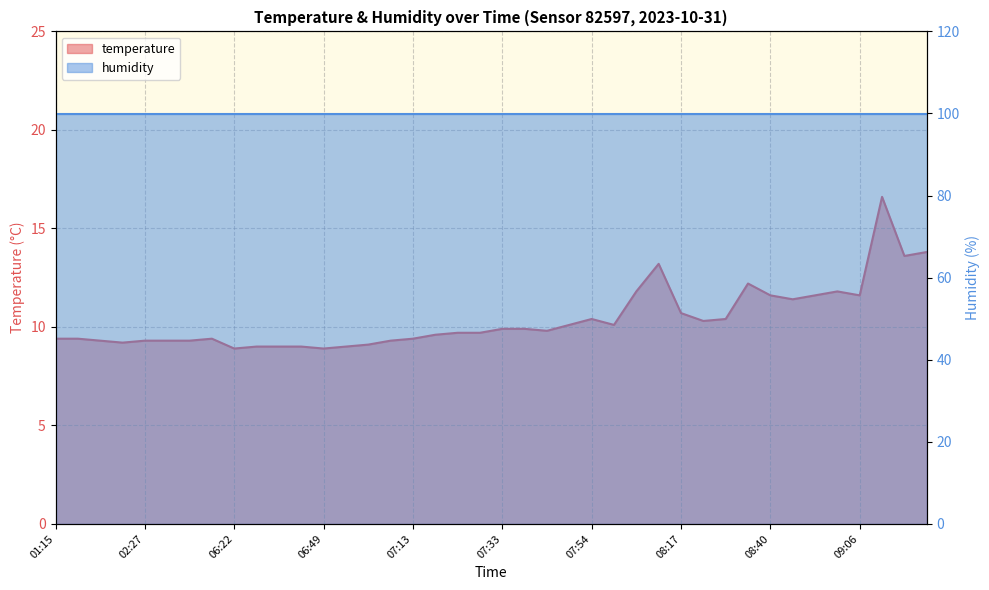

The chart shows a value of 18.4 at 08:08. True or false?

False